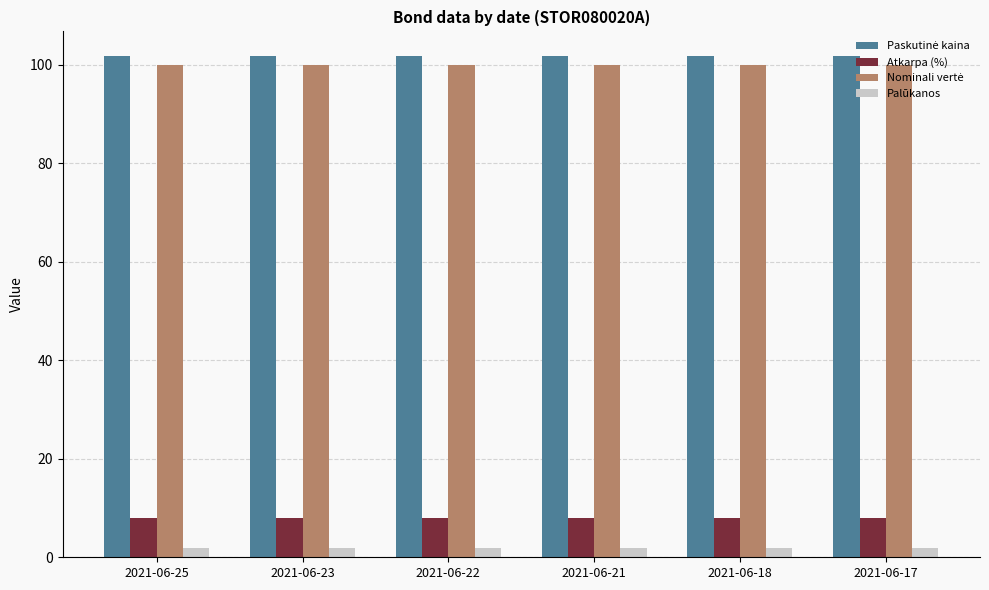

Where is Palūkanos nearest to the value 1?

2021-06-17